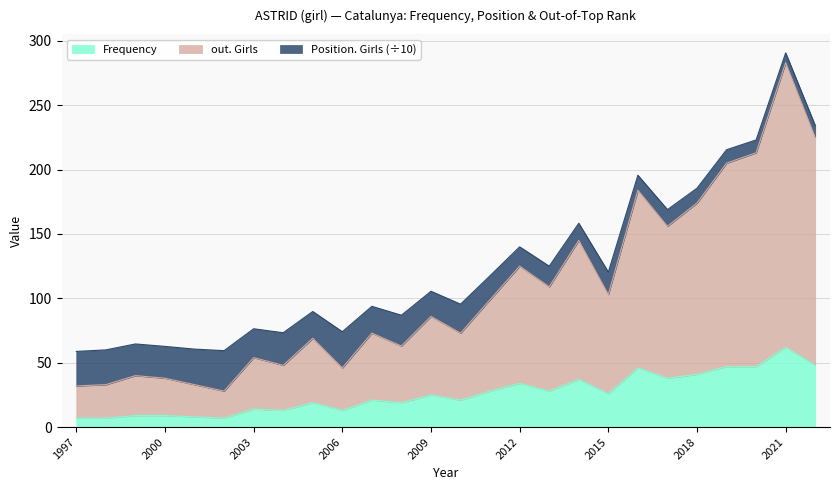

At which label is Frequency closest to 34?

2012